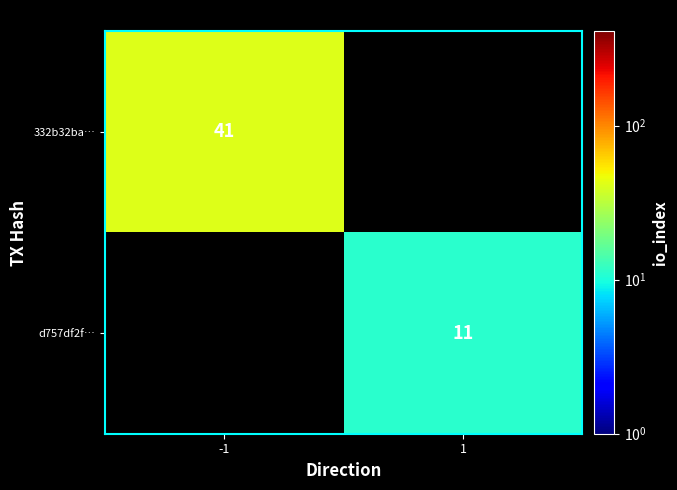

At how many categories does at least one series exceed 36?

1